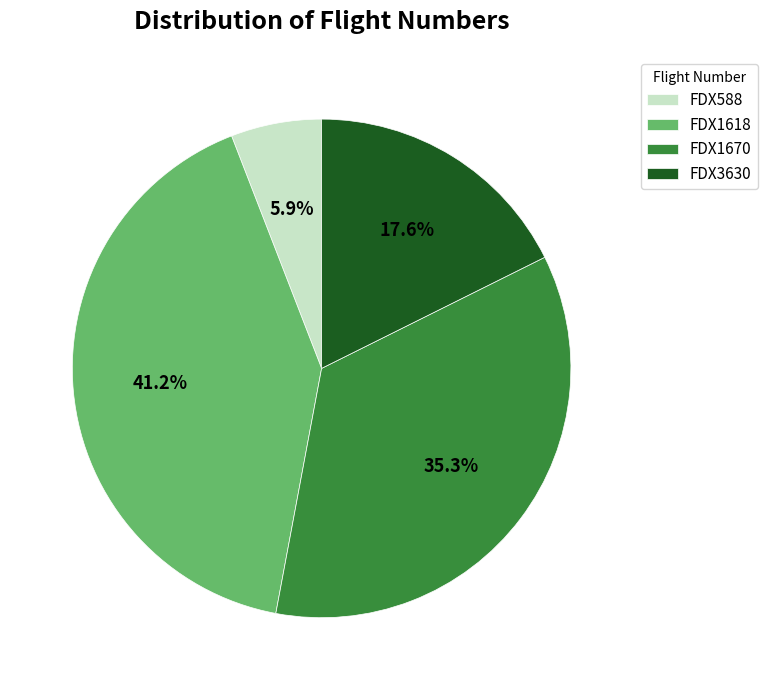

What portion of the pie excludes FDX1670?

64.7%